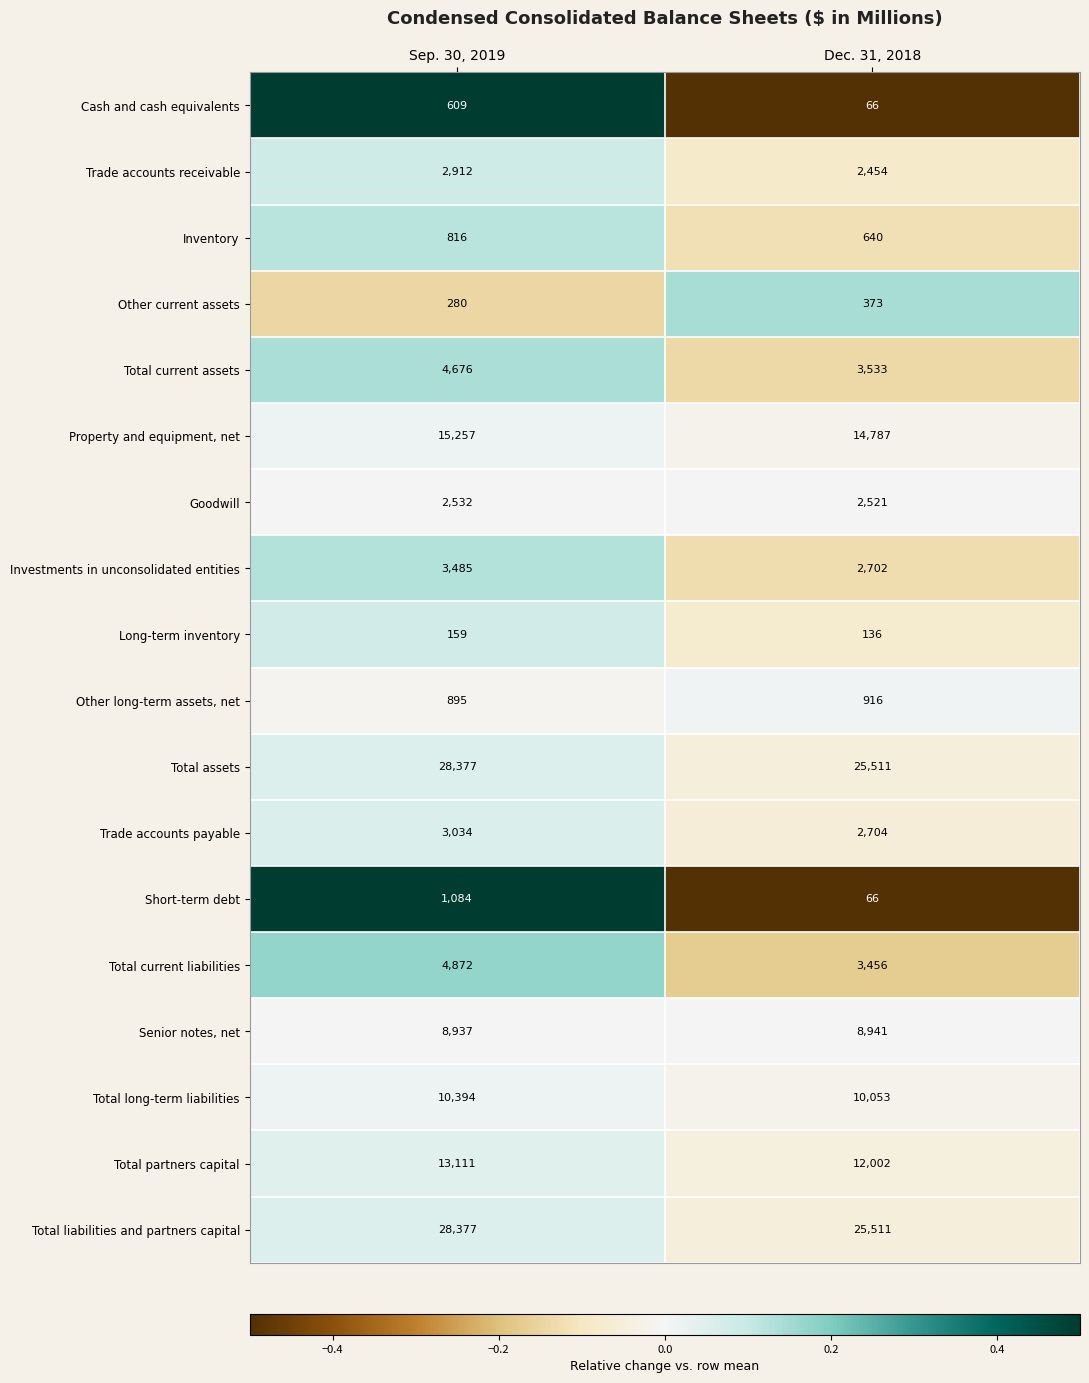

List the labels in order of Total partners capital value, largest first.

Sep. 30, 2019, Dec. 31, 2018